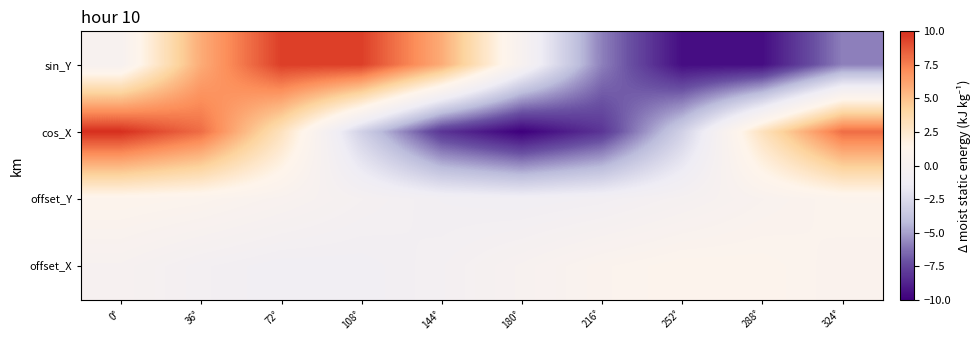

Reading left to right, list all the values displayed in this chart.

sin_Y: 0°=0.0	36°=5.9	72°=9.5	108°=9.5	144°=5.9	180°=0.0	216°=-5.9	252°=-9.5	288°=-9.5	324°=-5.9
cos_X: 0°=10.0	36°=8.1	72°=3.1	108°=-3.1	144°=-8.1	180°=-10.0	216°=-8.1	252°=-3.1	288°=3.1	324°=8.1
offset_Y: 0°=1.0	36°=0.8	72°=0.3	108°=-0.4	144°=-0.9	180°=-1.0	216°=-0.8	252°=-0.3	288°=0.4	324°=0.9
offset_X: 0°=-0.1	36°=-0.7	72°=-1.0	108°=-1.0	144°=-0.6	180°=0.1	216°=0.7	252°=1.0	288°=1.0	324°=0.6